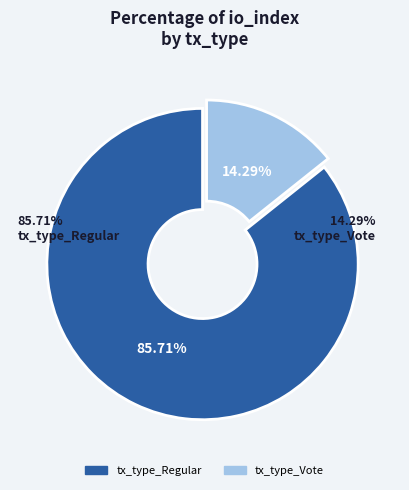

Is it true that tx_type_Regular is 79% of the pie?

False